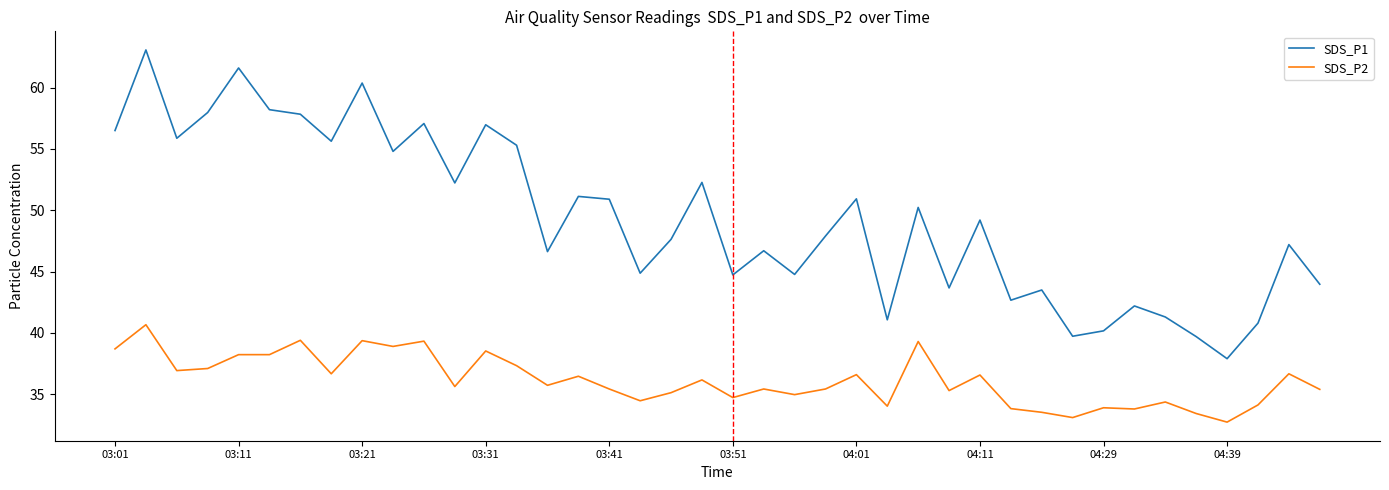

How many lines are shown in the chart?

2